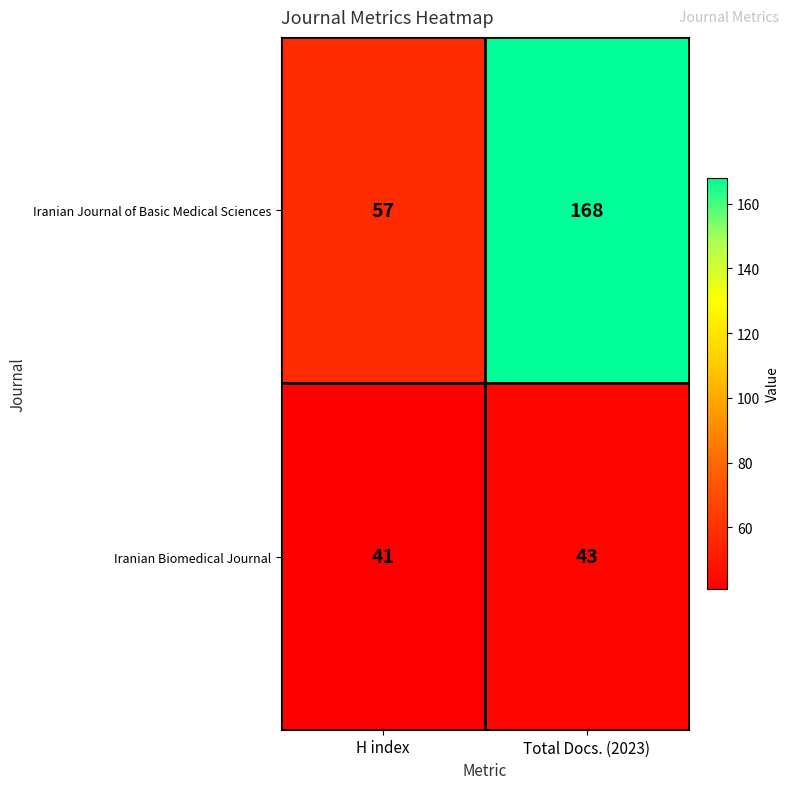

What is the sum of the Iranian Journal of Basic Medical Sciences values at Total Docs. (2023) and H index?

225